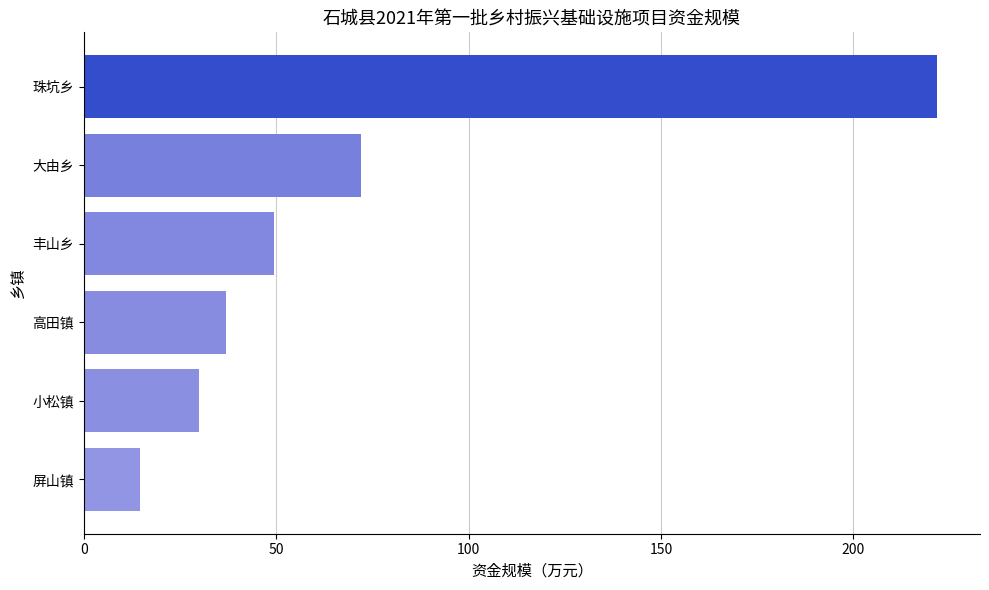

Reading top to bottom, transcribe all the data shown in this chart.

221.8	71.9	49.5	37.0	30.0	14.5